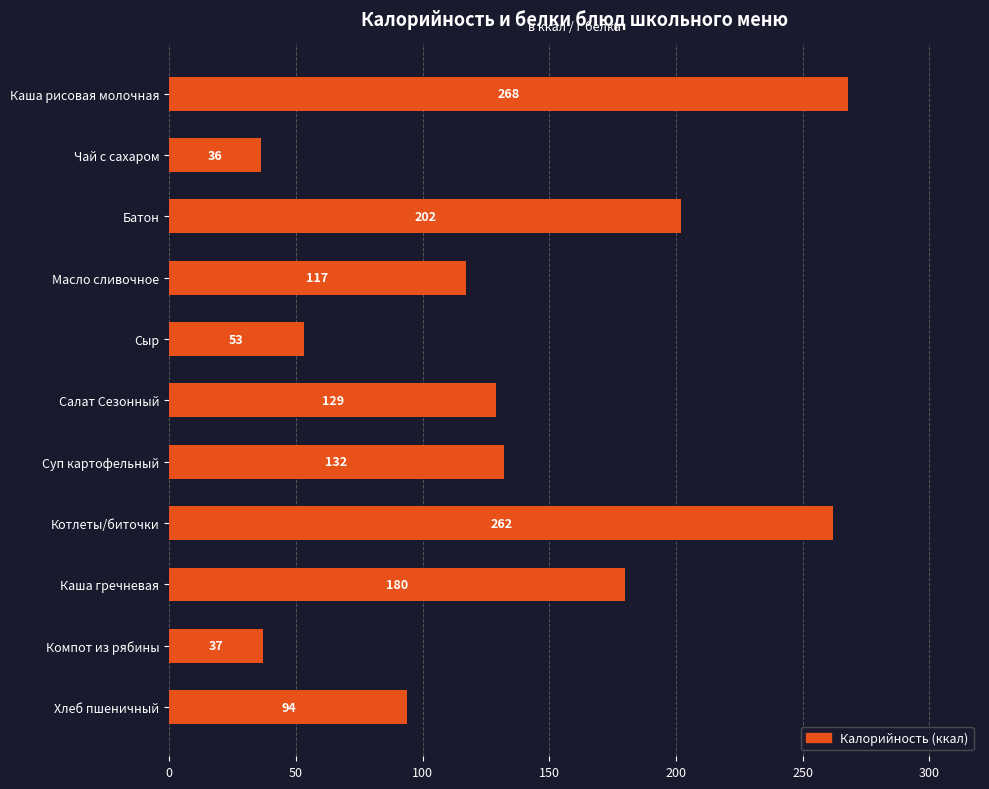

Rank the categories by value from highest to lowest.

Каша рисовая молочная, Котлеты/биточки, Батон, Каша гречневая, Суп картофельный, Салат Сезонный, Масло сливочное, Хлеб пшеничный, Сыр, Компот из рябины, Чай с сахаром